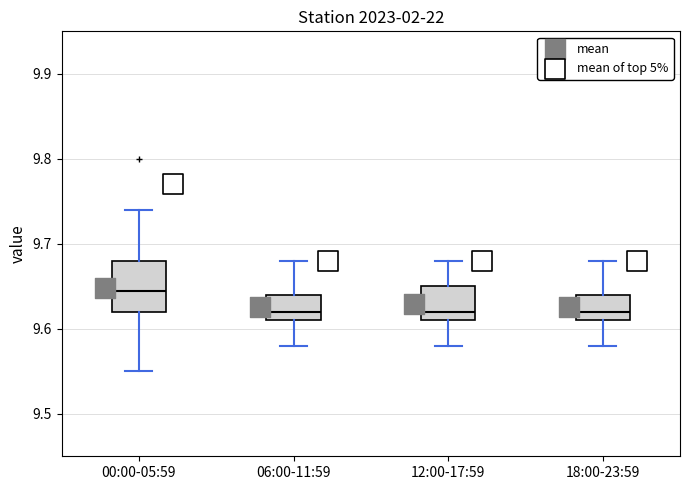

Reading left to right, read every box against the y-axis: the position of its median line, the range the box covers, and the ends of its whiskers. The values are not printed on the chart, so give them approximately, as read against the axis.

00:00-05:59: median 9.65, box 9.62 to 9.68, whiskers 9.55 to 9.74
06:00-11:59: median 9.62, box 9.61 to 9.64, whiskers 9.58 to 9.68
12:00-17:59: median 9.62, box 9.61 to 9.65, whiskers 9.58 to 9.68
18:00-23:59: median 9.62, box 9.61 to 9.64, whiskers 9.58 to 9.68